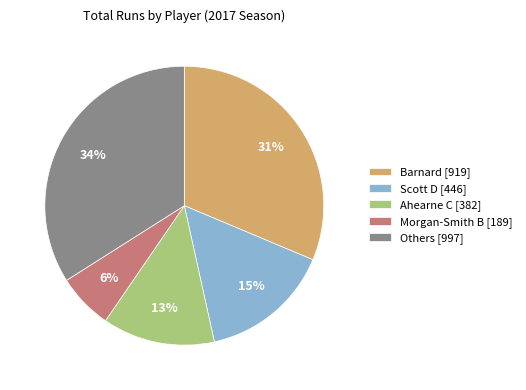

To the nearest percent, what percentage of the pie is Morgan-Smith B [189]?

6%